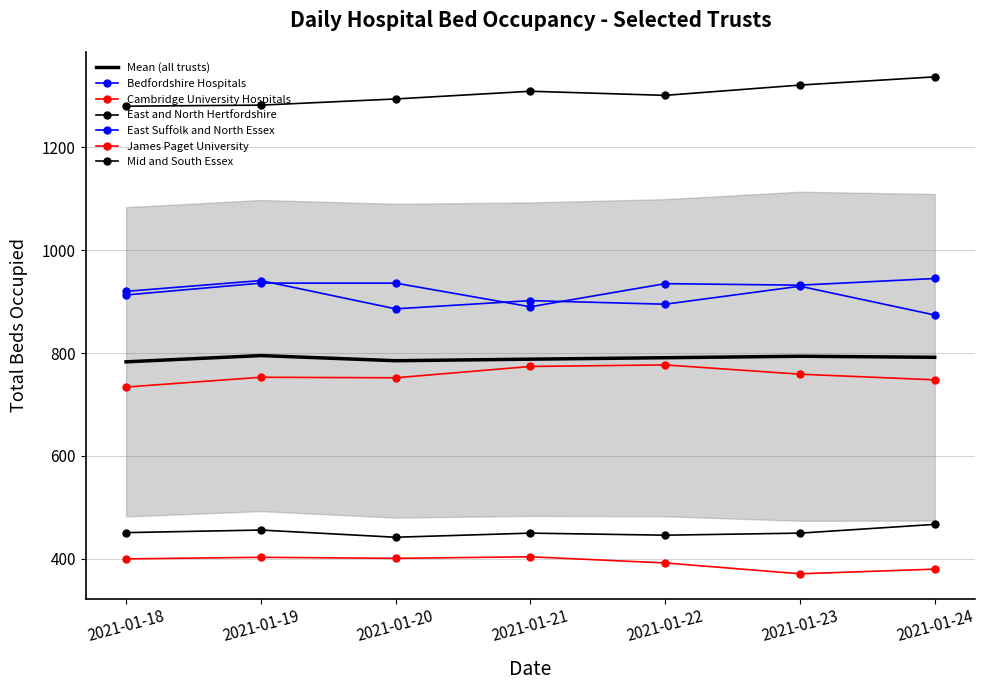

Between 2021-01-18 and 2021-01-22, which is larger?

2021-01-22